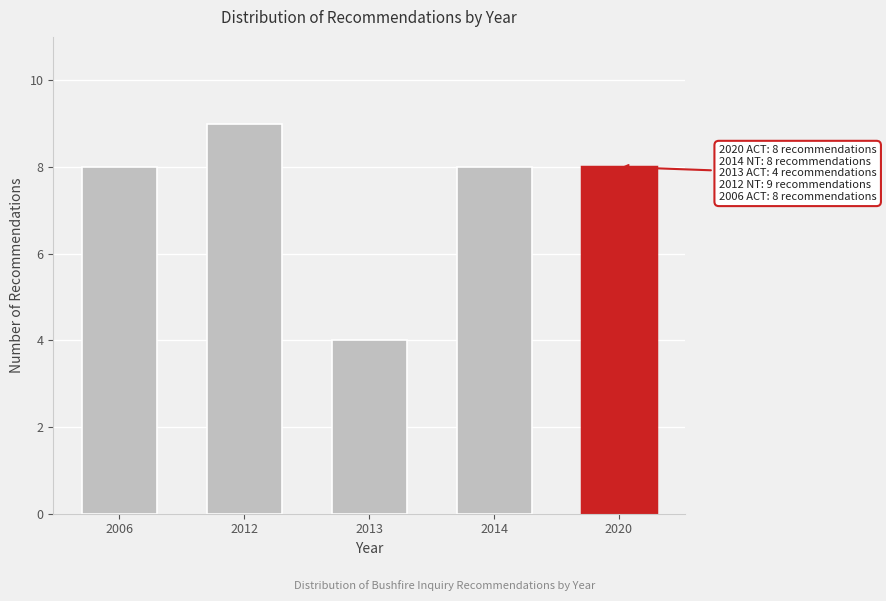

Reading left to right, list all the values displayed in this chart.

8	9	4	8	8